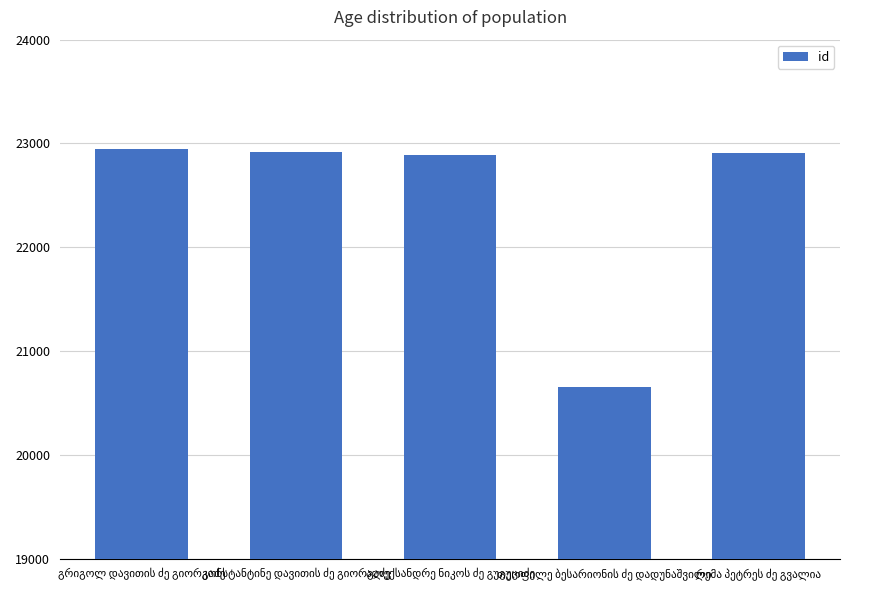

What is the greatest value displayed?

22949